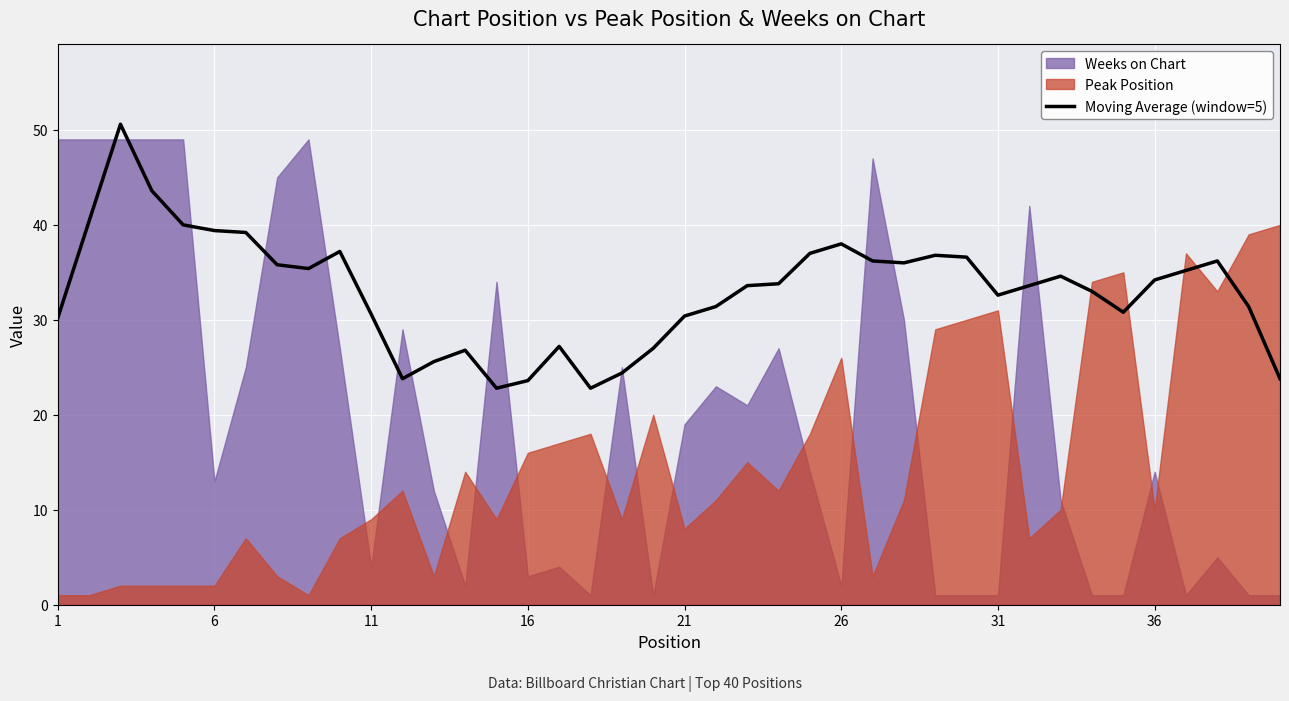

What is the greatest value displayed?

50.6